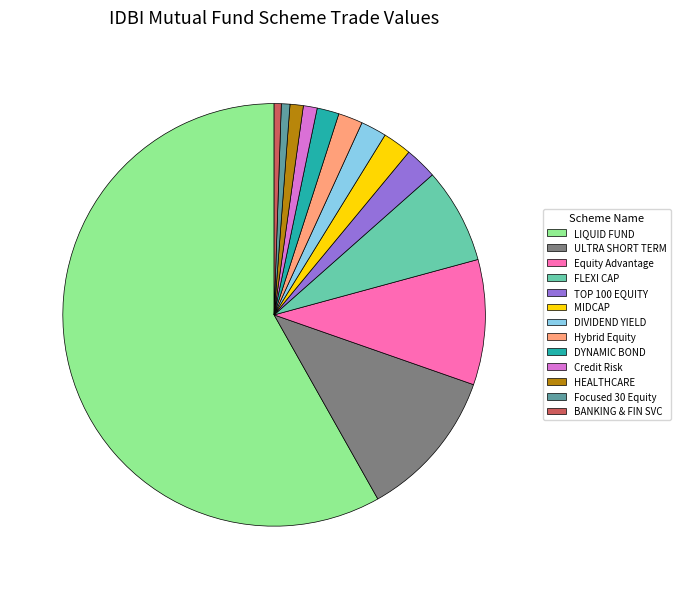

Count the number of slices in the pie.

13